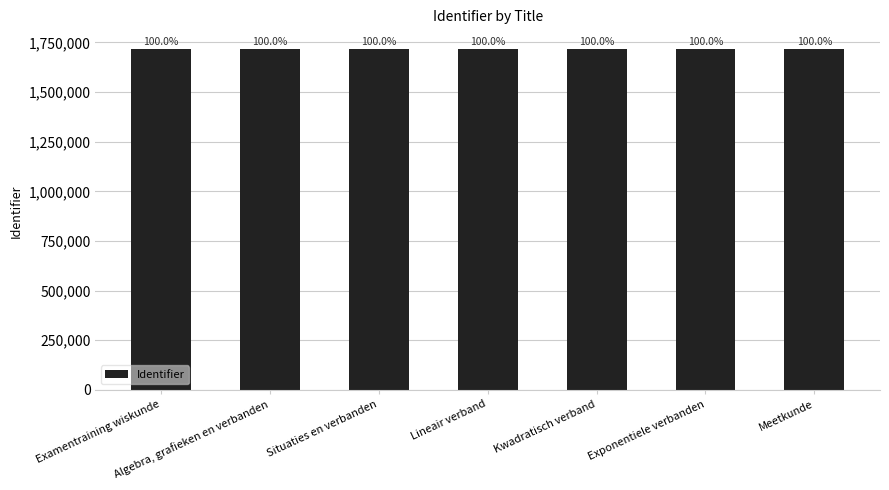

Reading left to right, what are all the values shown in this chart?

Examentraining wiskunde=1715963	Algebra, grafieken en verbanden=1715965	Situaties en verbanden=1715980	Lineair verband=1716178	Kwadratisch verband=1716200	Exponentiele verbanden=1716218	Meetkunde=1715967